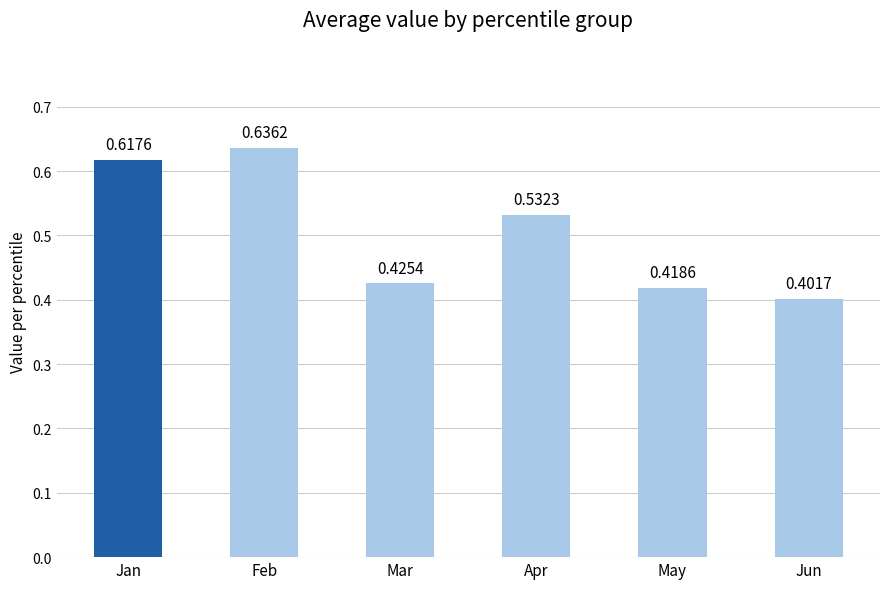

List the labels in order of value, smallest first.

Jun, May, Mar, Apr, Jan, Feb